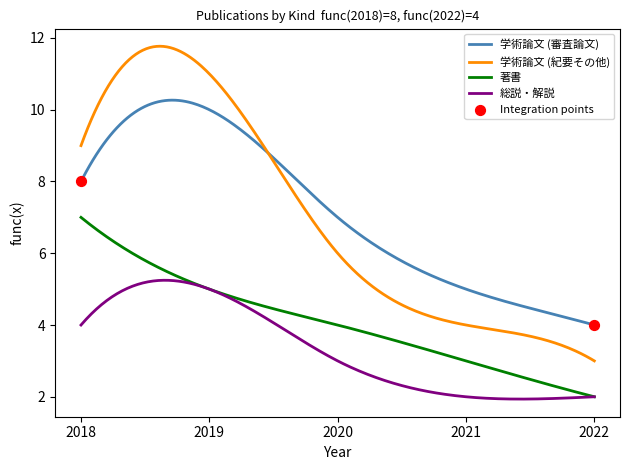

Which series has the widest spread of values?

学術論文 (紀要その他)